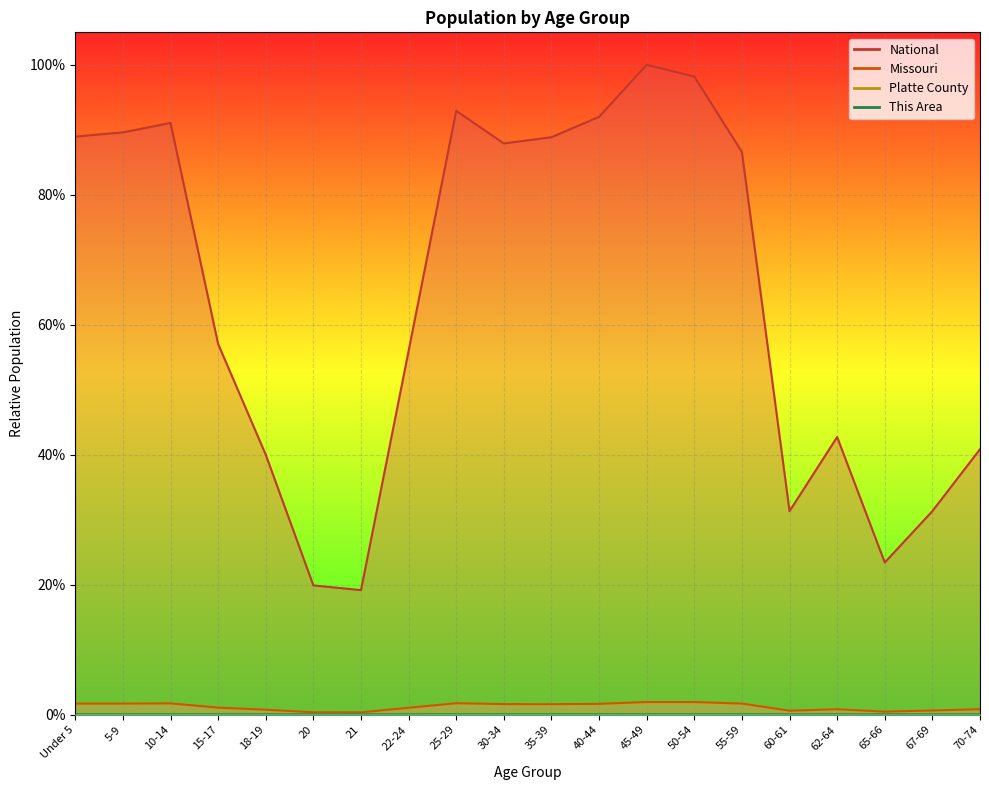

Reading left to right, transcribe all the data shown in this chart.

This Area: Under 5=0.0	5-9=0.0	10-14=0.0	15-17=0.0	18-19=0.0	20=0.0	21=0.0	22-24=0.0	25-29=0.0	30-34=0.0	35-39=0.0	40-44=0.0	45-49=0.0	50-54=0.0	55-59=0.0	60-61=0.0	62-64=0.0	65-66=0.0	67-69=0.0	70-74=0.0
Platte County: Under 5=0.0	5-9=0.0	10-14=0.0	15-17=0.0	18-19=0.0	20=0.0	21=0.0	22-24=0.0	25-29=0.0	30-34=0.0	35-39=0.0	40-44=0.0	45-49=0.0	50-54=0.0	55-59=0.0	60-61=0.0	62-64=0.0	65-66=0.0	67-69=0.0	70-74=0.0
Missouri: Under 5=0.0	5-9=0.0	10-14=0.0	15-17=0.0	18-19=0.0	20=0.0	21=0.0	22-24=0.0	25-29=0.0	30-34=0.0	35-39=0.0	40-44=0.0	45-49=0.0	50-54=0.0	55-59=0.0	60-61=0.0	62-64=0.0	65-66=0.0	67-69=0.0	70-74=0.0
National: Under 5=0.9	5-9=0.9	10-14=0.9	15-17=0.6	18-19=0.4	20=0.2	21=0.2	22-24=0.6	25-29=0.9	30-34=0.9	35-39=0.9	40-44=0.9	45-49=1.0	50-54=1.0	55-59=0.9	60-61=0.3	62-64=0.4	65-66=0.2	67-69=0.3	70-74=0.4